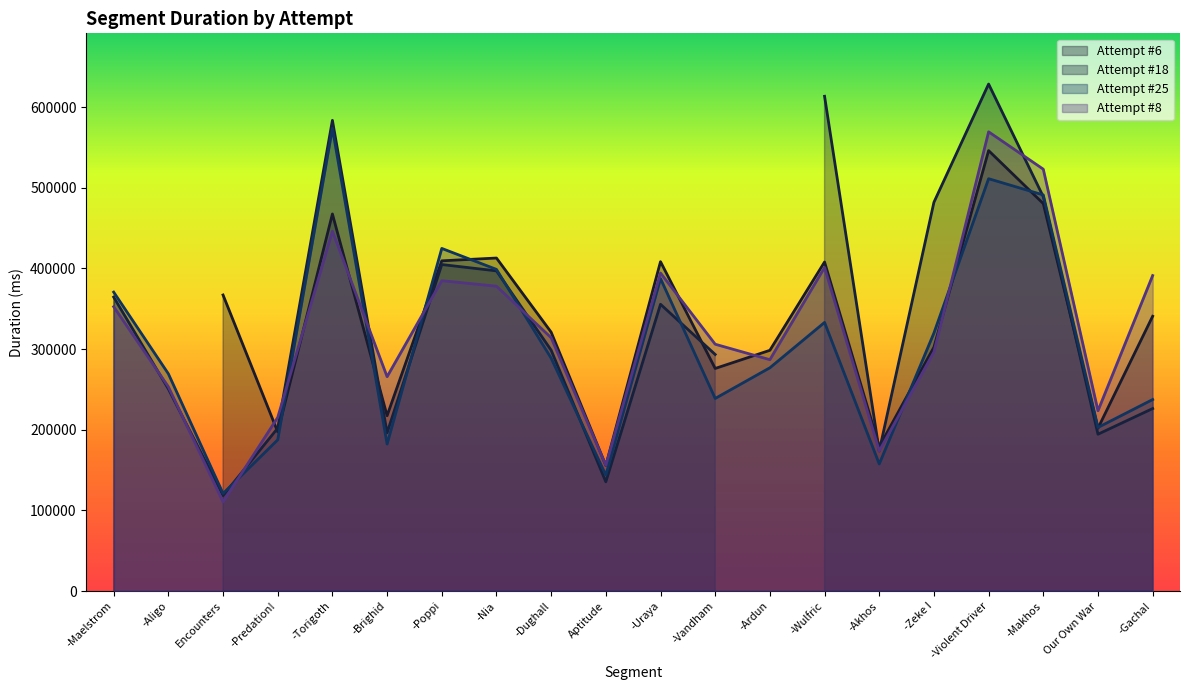

Where is the first local minimum for Attempt #8?

Encounters